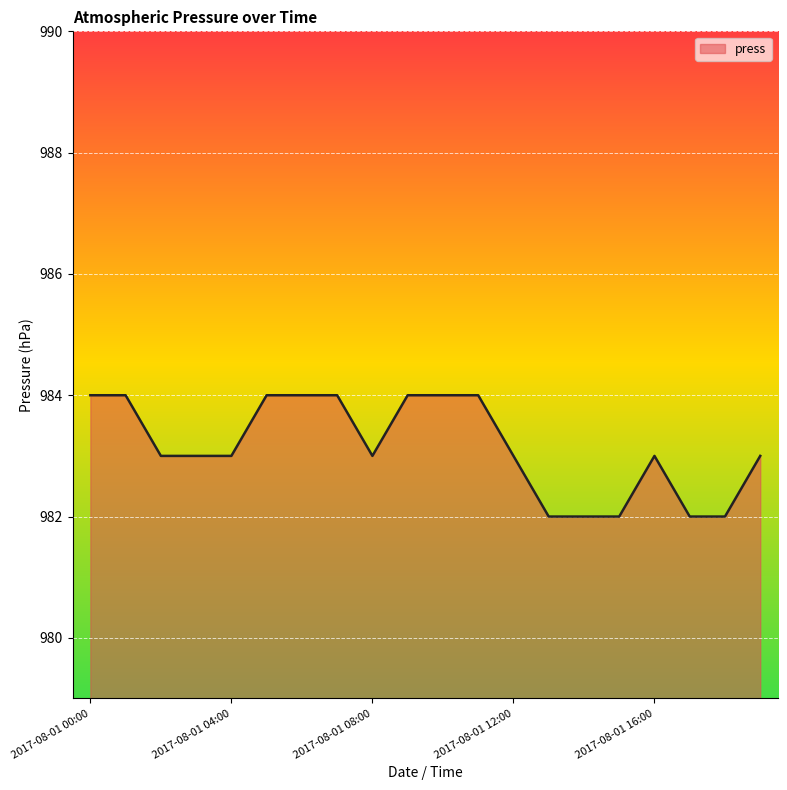

What is the smallest value displayed?

982